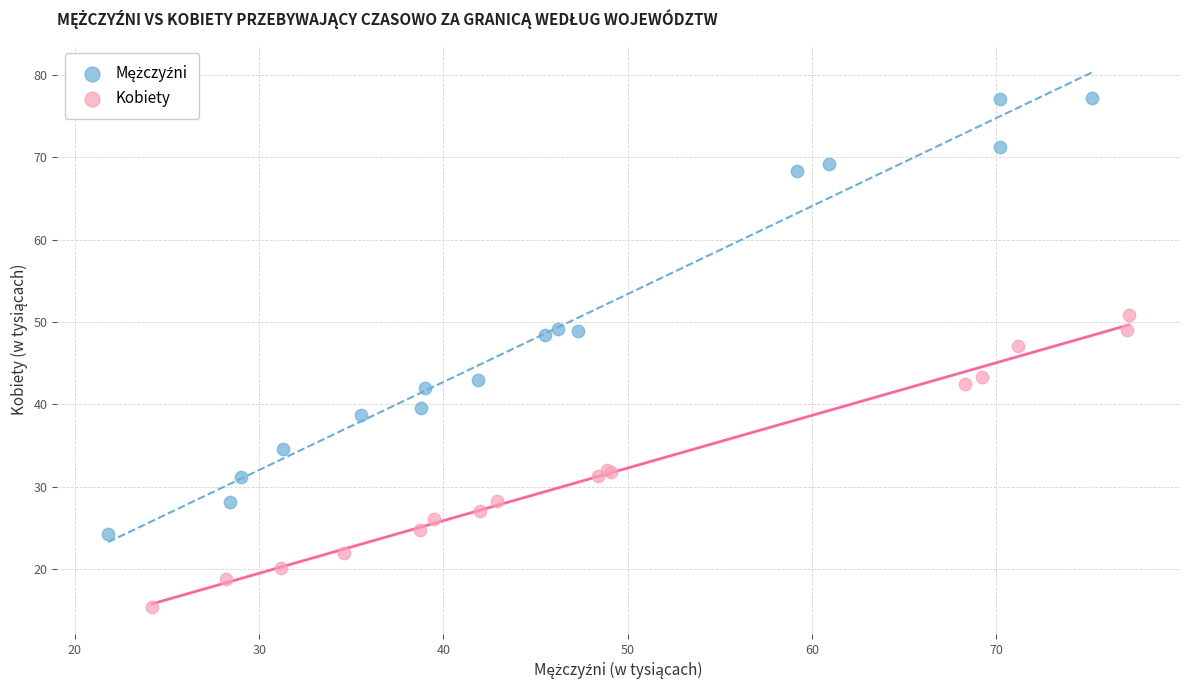

Which series contains the lowest Y value?

Kobiety